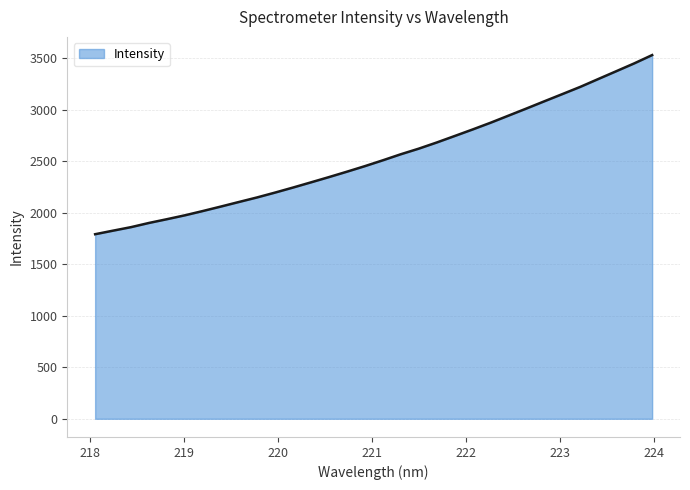

What is the difference between the maximum and minimum values?

1739.4